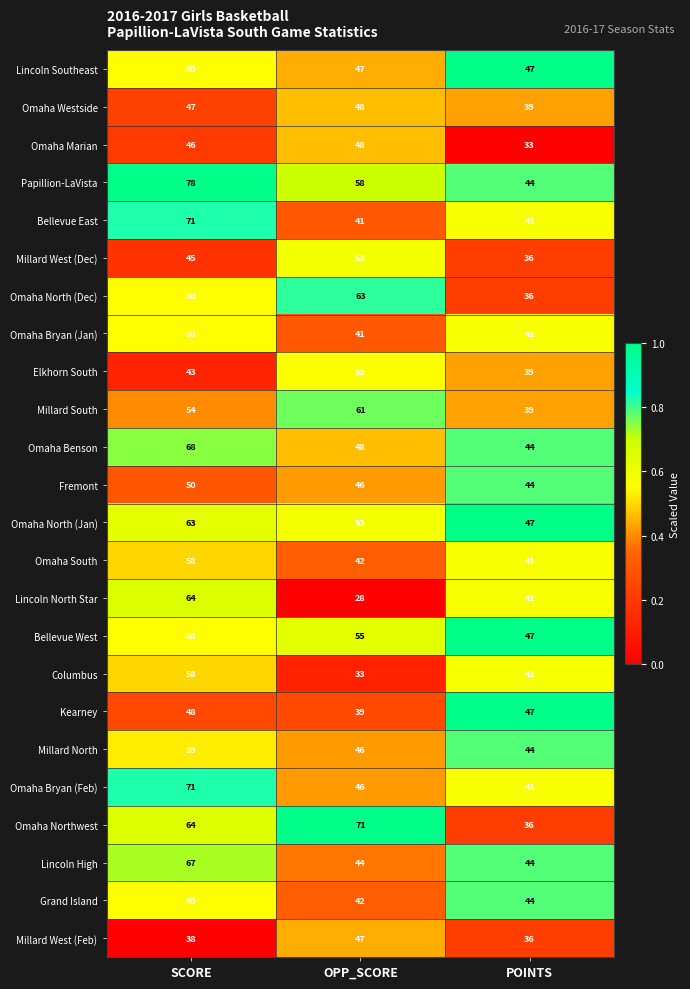

The Omaha Bryan (Jan) series shows 41 at OPP_SCORE. True or false?

True